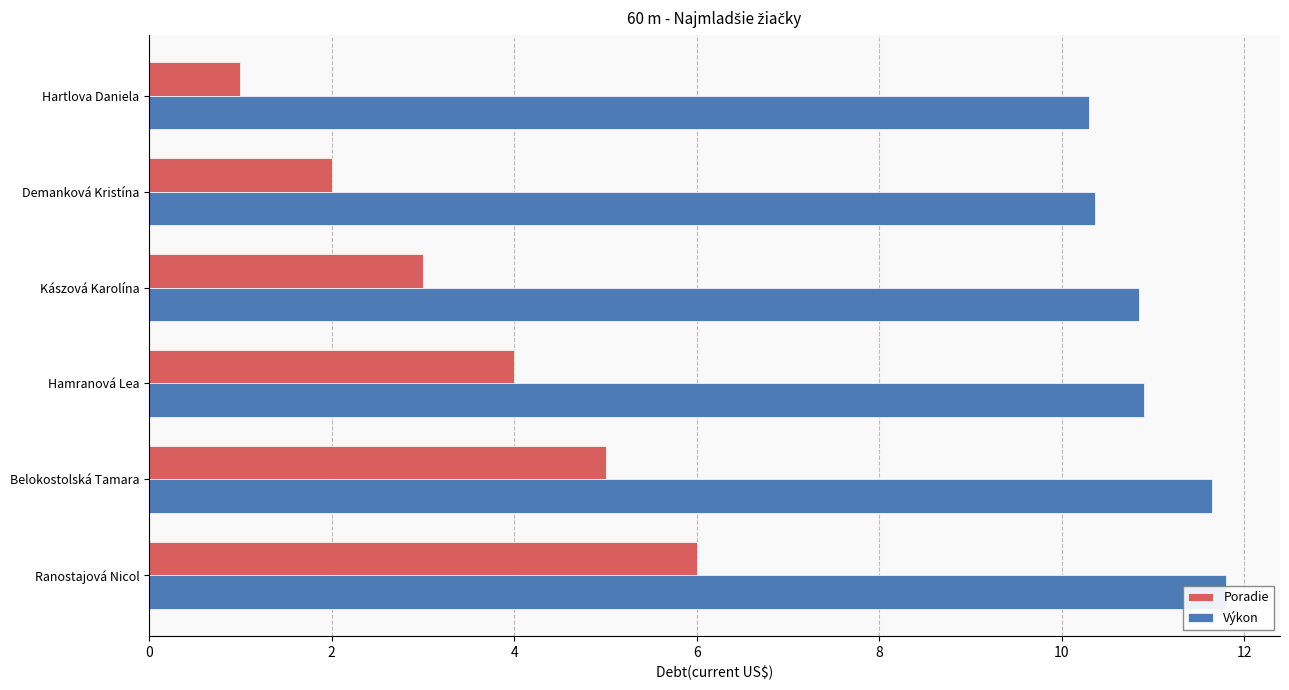

What is the value of the Poradie bar at the 3rd from the left?

3.0